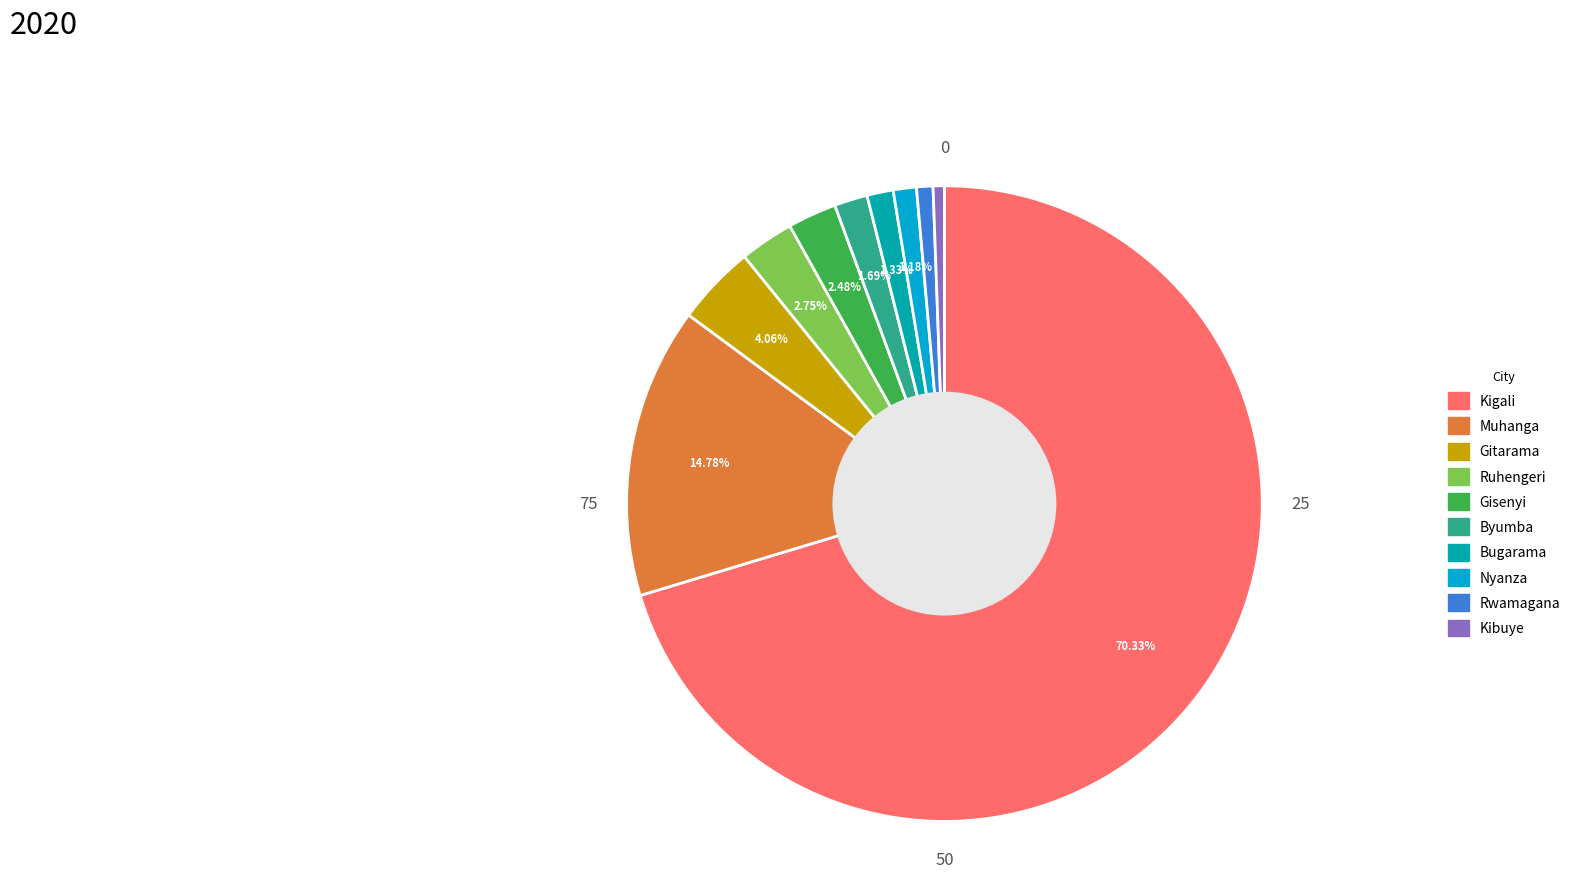

Approximately how many times larger is the value at Gisenyi compared to Muhanga?

0.2